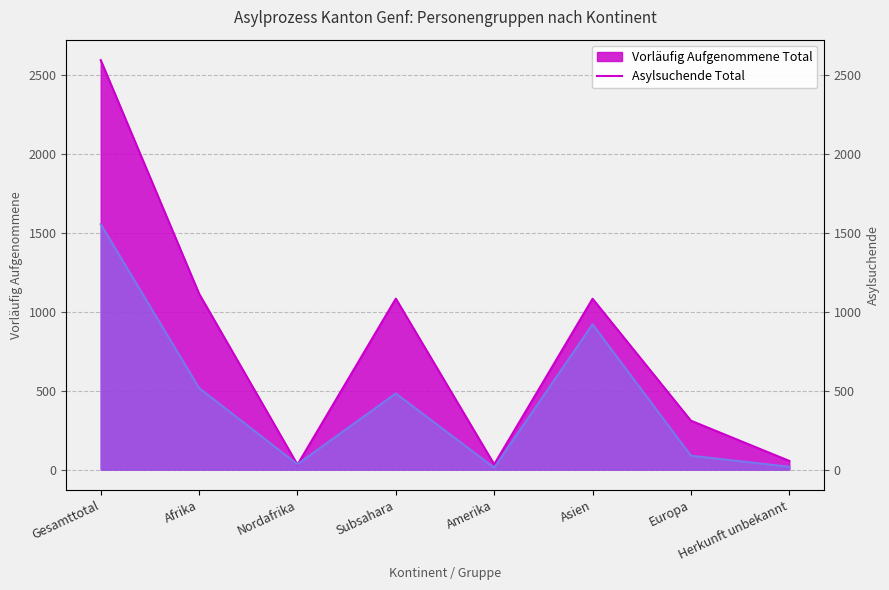

True or false: Asylsuchende Total has more than 1 interior local peaks.

True